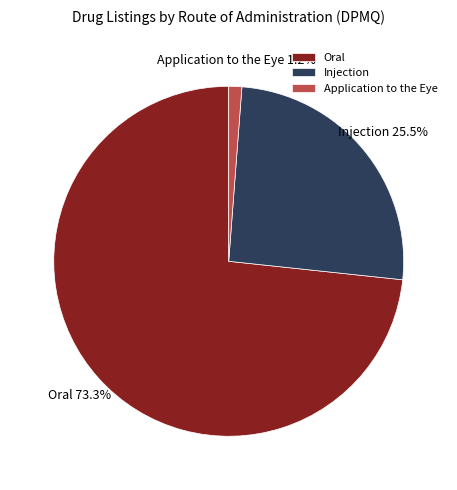

Does Oral account for over 50% of the chart?

Yes